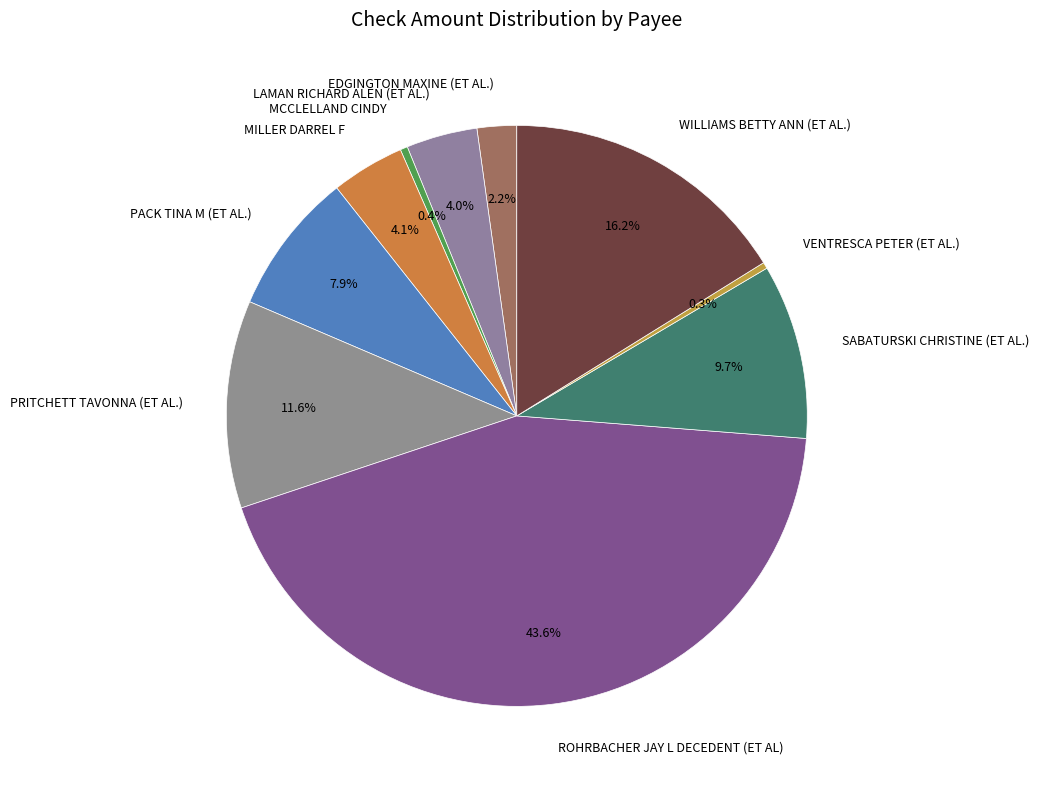

To the nearest percent, what is the combined percentage of WILLIAMS BETTY ANN (ET AL.) and PACK TINA M (ET AL.)?

24%